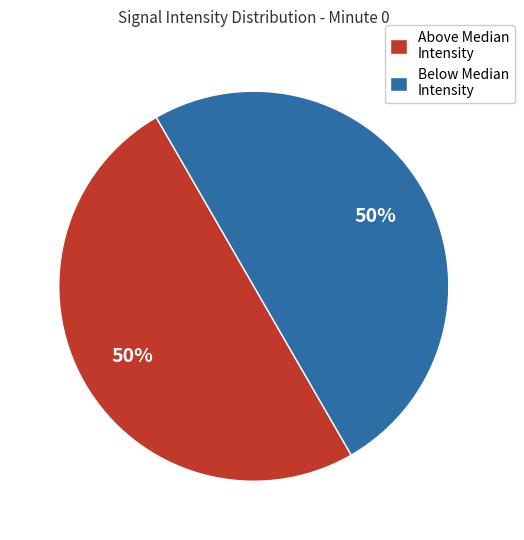

True or false: Below Median Intensity accounts for 64% of the total.

False